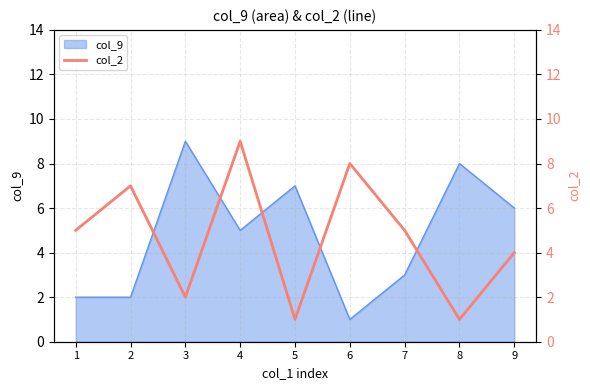

Reading left to right, list all the values displayed in this chart.

5	7	2	9	1	8	5	1	4